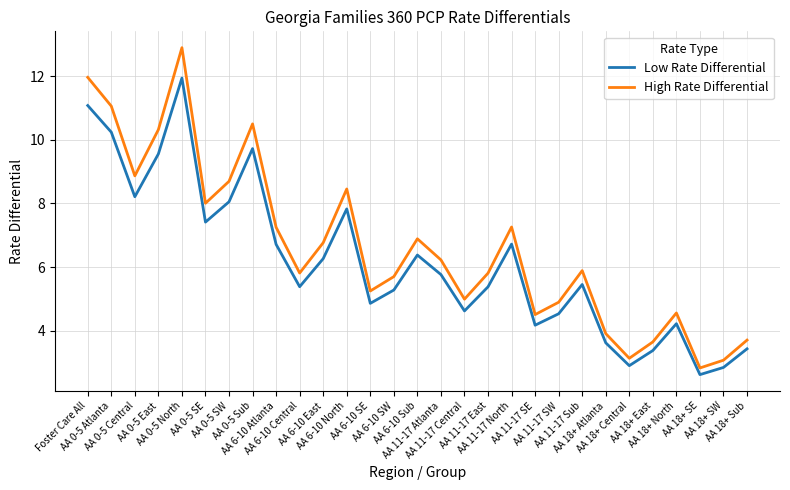

Which series has the largest range (max minus min)?

High Rate Differential